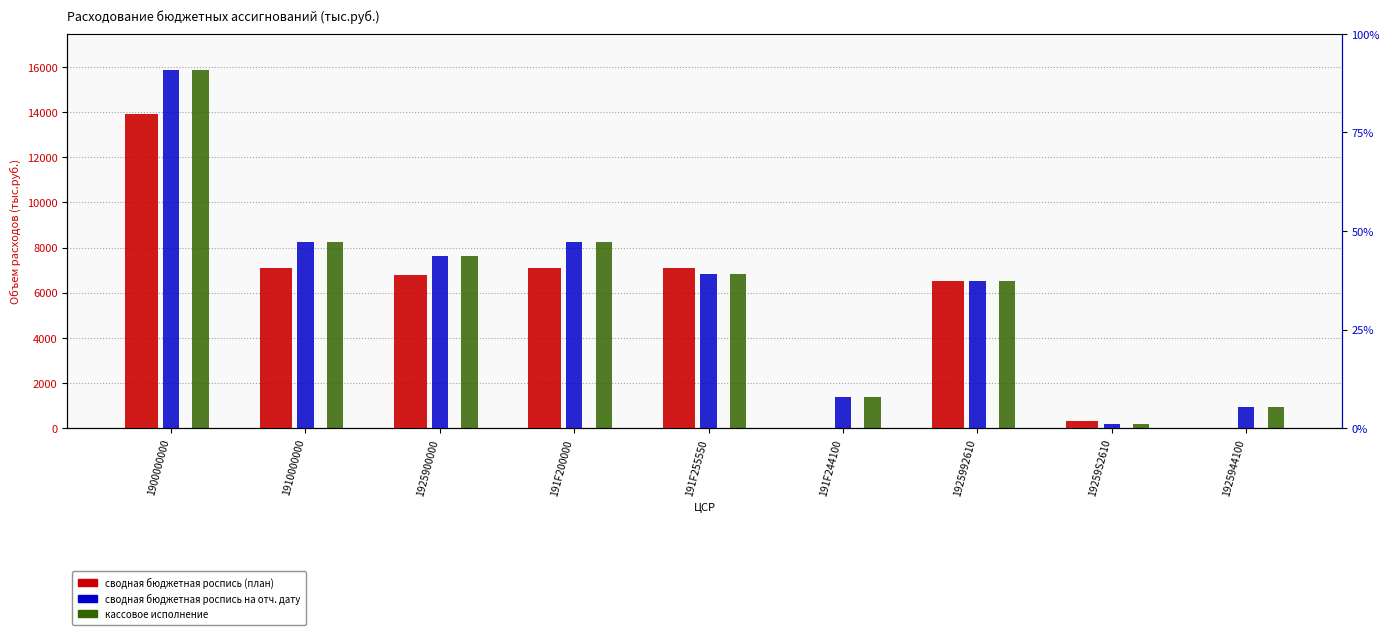

Which series has the largest total across all categories?

сводная бюджетная роспись на отч. дату